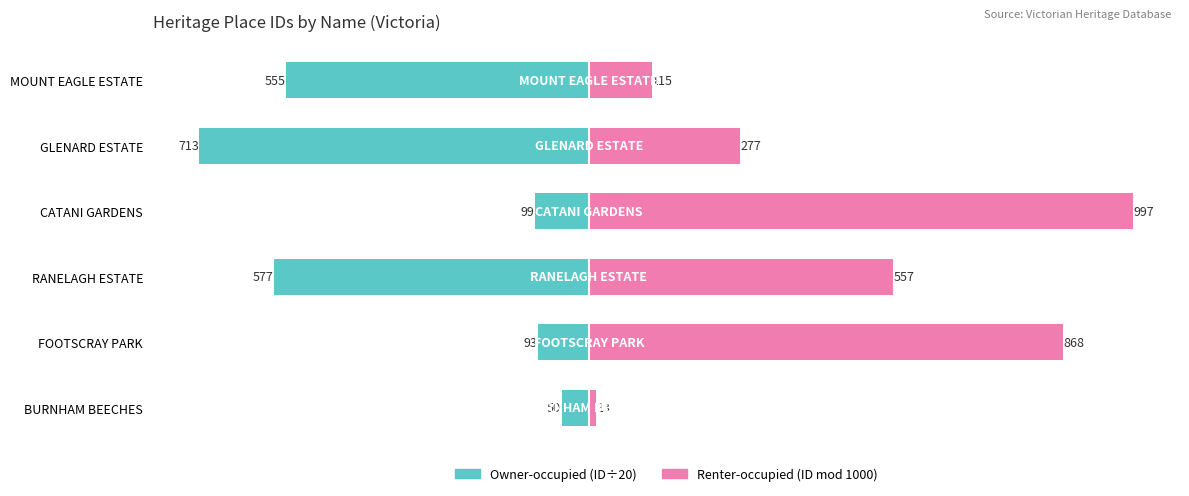

How many groups of bars are there?

6